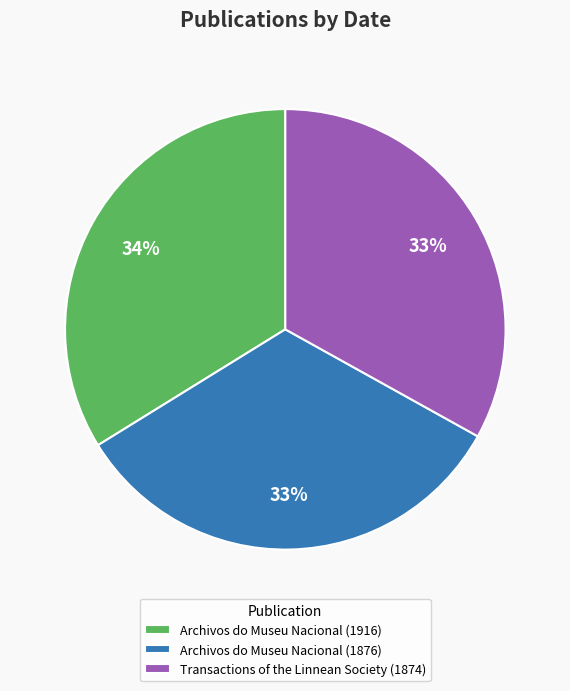

To the nearest percent, what portion does Archivos do Museu Nacional (1876) represent?

33%